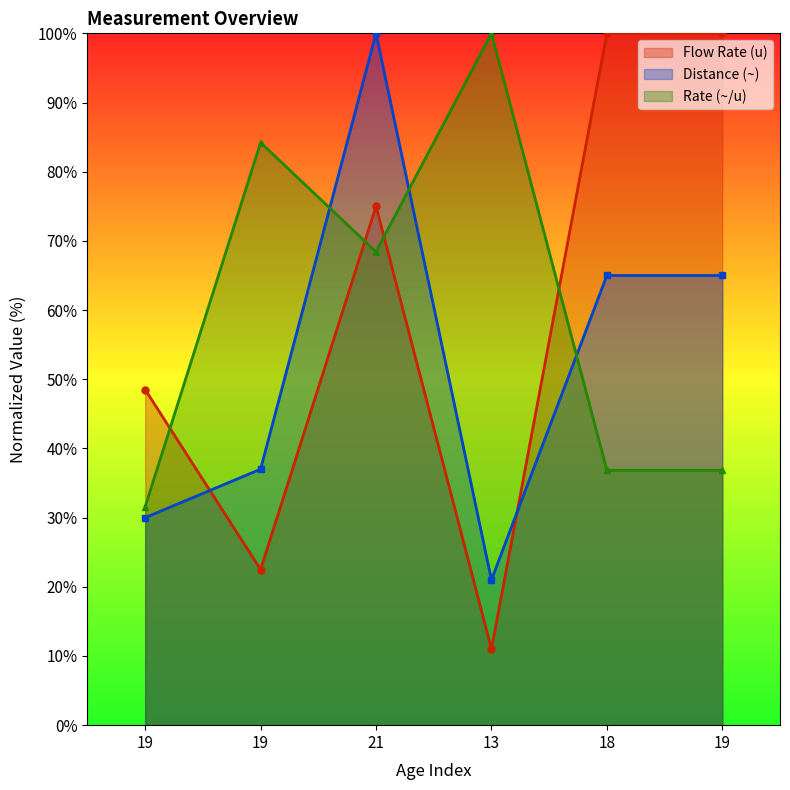

Reading right to left, extract all data points from this chart.

Flow Rate (u): 19=100.0	18=100.0	13=11.0	21=75.0	19=22.5	19=48.5
Distance (~): 19=65.0	18=65.0	13=21.0	21=100.0	19=37.0	19=30.0
Rate (~/u): 19=36.8	18=36.8	13=100.0	21=68.4	19=84.2	19=31.6